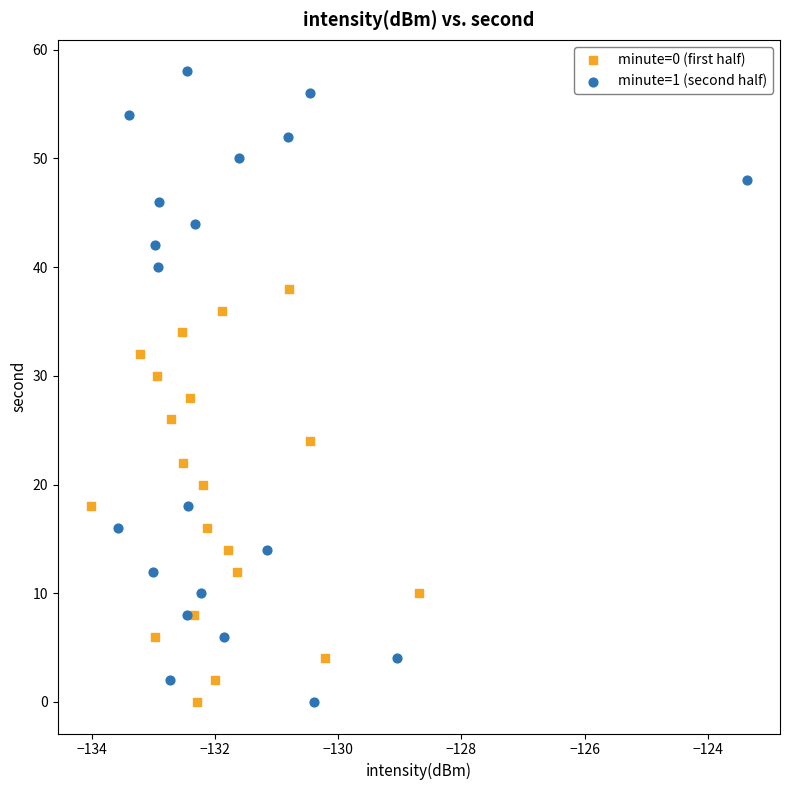

Which series has the largest Y range (max minus min)?

minute=1 (second half)